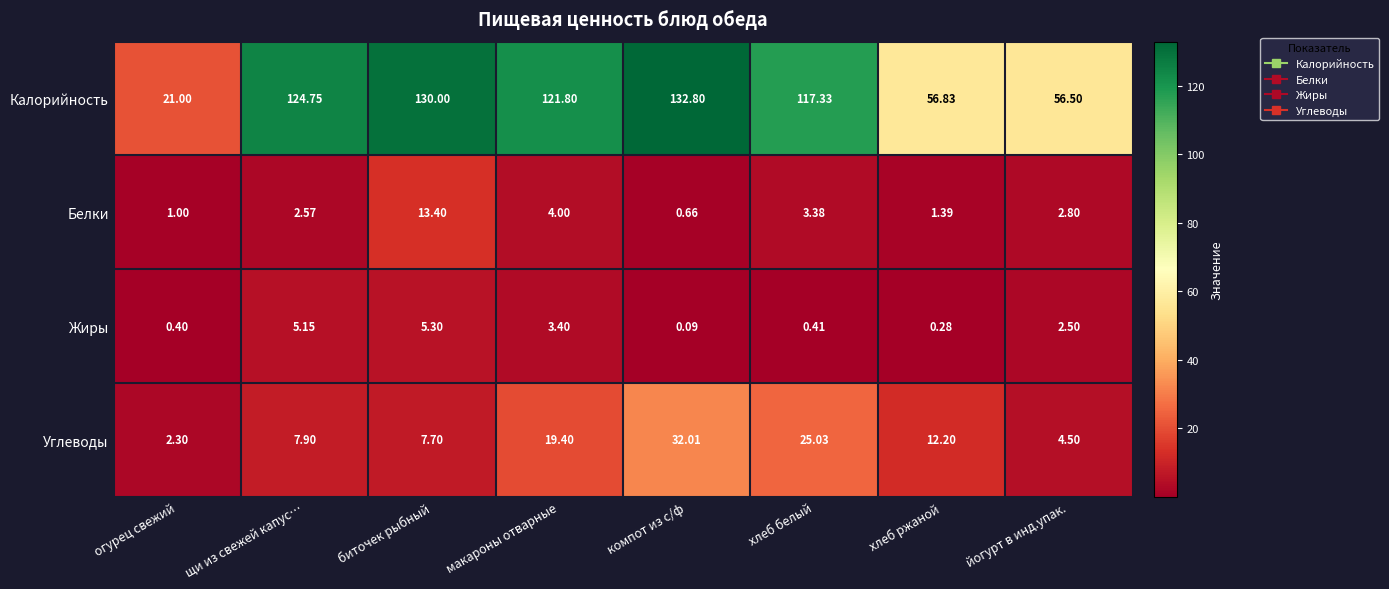

Where does the Углеводы series first go above 12?

макароны отварные